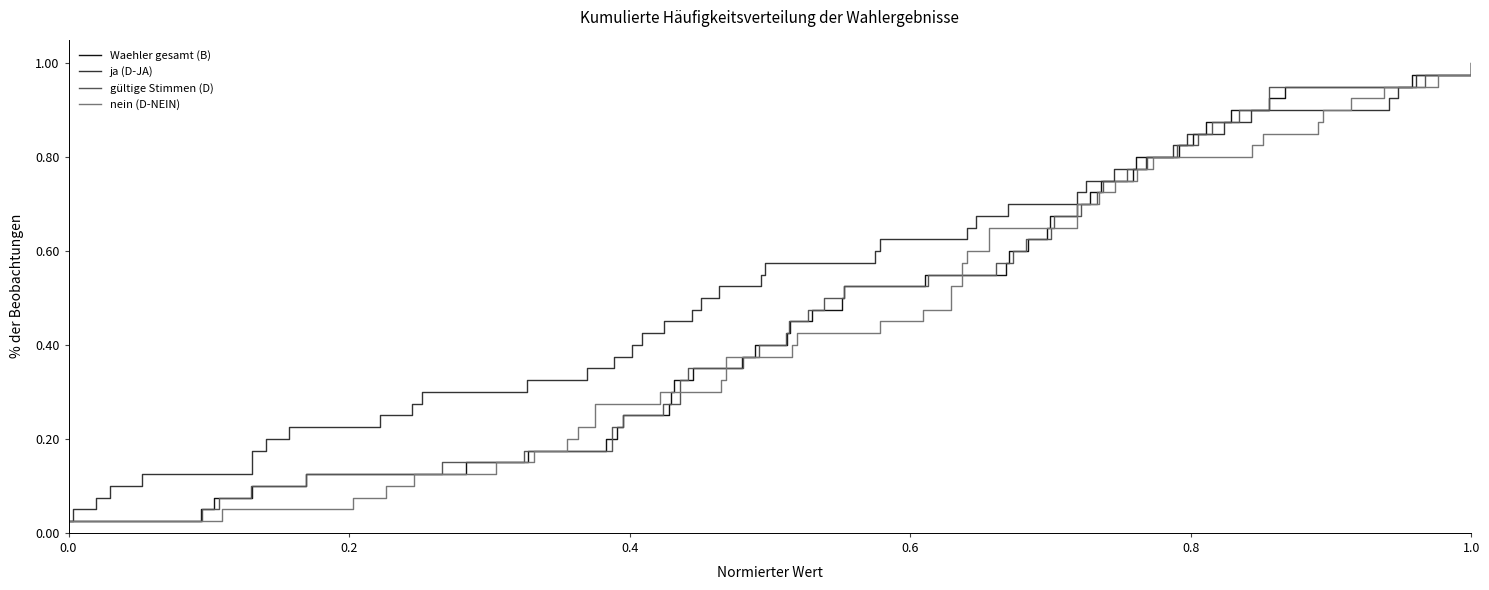

Is this an area chart (filled region under the line)?

No